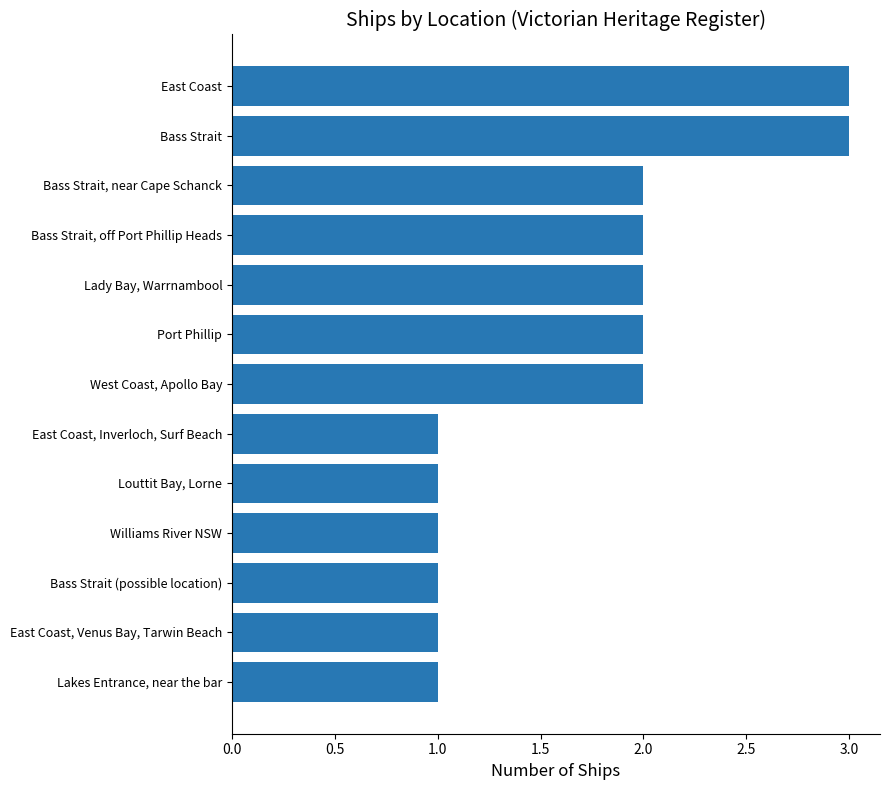

How many values are between 1 and 2?

11